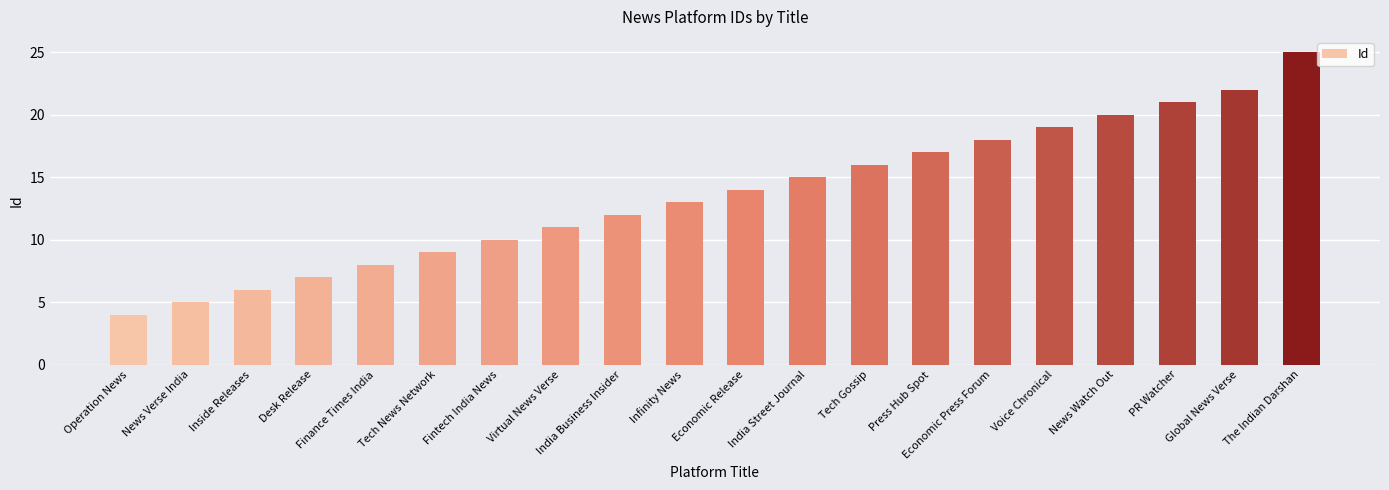

What is the change in value from News Verse India to Press Hub Spot?

+12